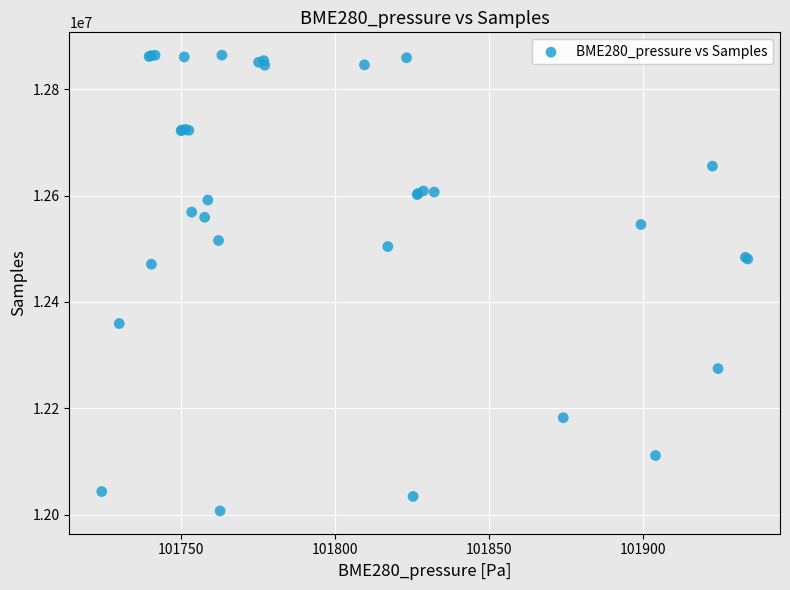

What Y value in the scatter plot is closest to 12435545?

12470893